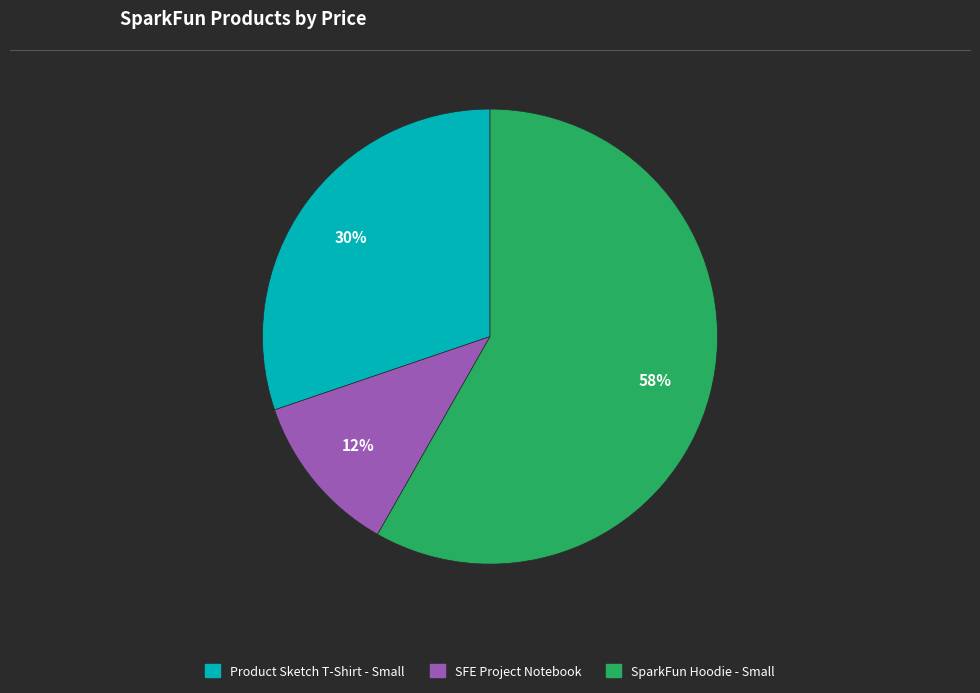

Between SparkFun Hoodie - Small and Product Sketch T-Shirt - Small, which is larger?

SparkFun Hoodie - Small